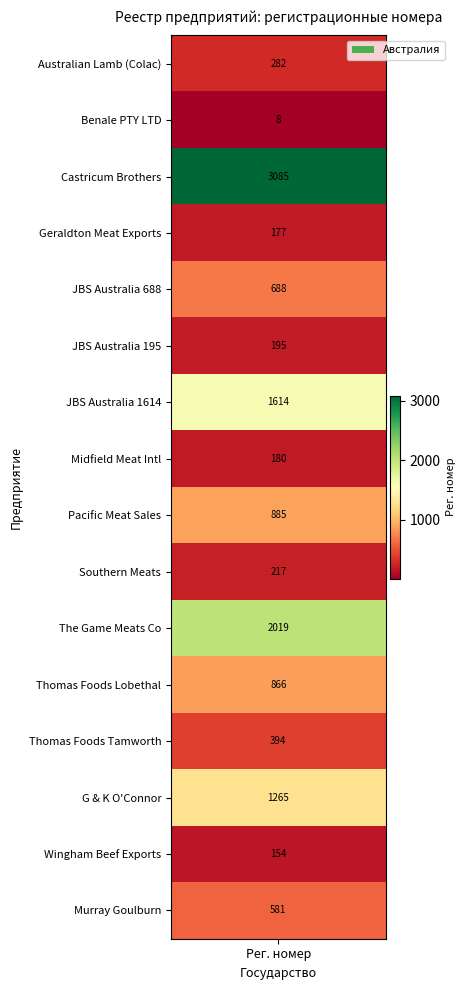

Reading right to left, what are all the values shown in this chart?

15=581	14=154	13=1265	12=394	11=866	10=2019	9=217	8=885	7=180	6=1614	5=195	4=688	3=177	2=3085	1=8	0=282